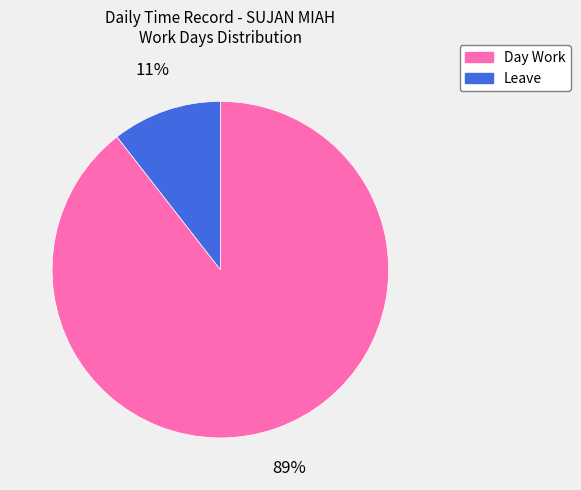

To the nearest percent, what portion does Leave represent?

11%